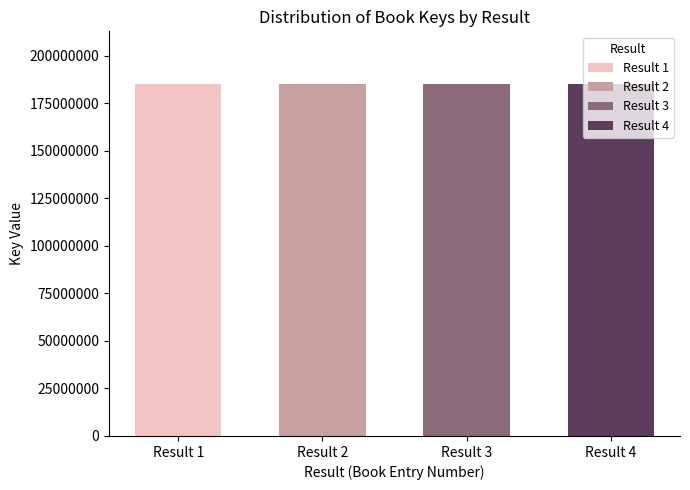

What is the value of the 4th bar from the left?

185123483